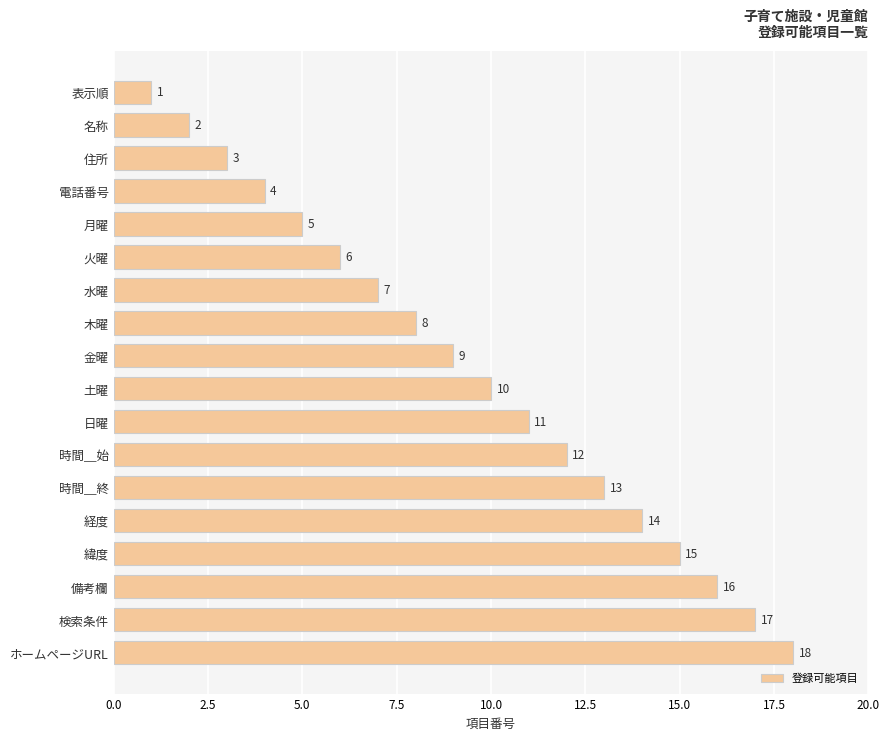

What is the value of the 13th bar from the top?

13